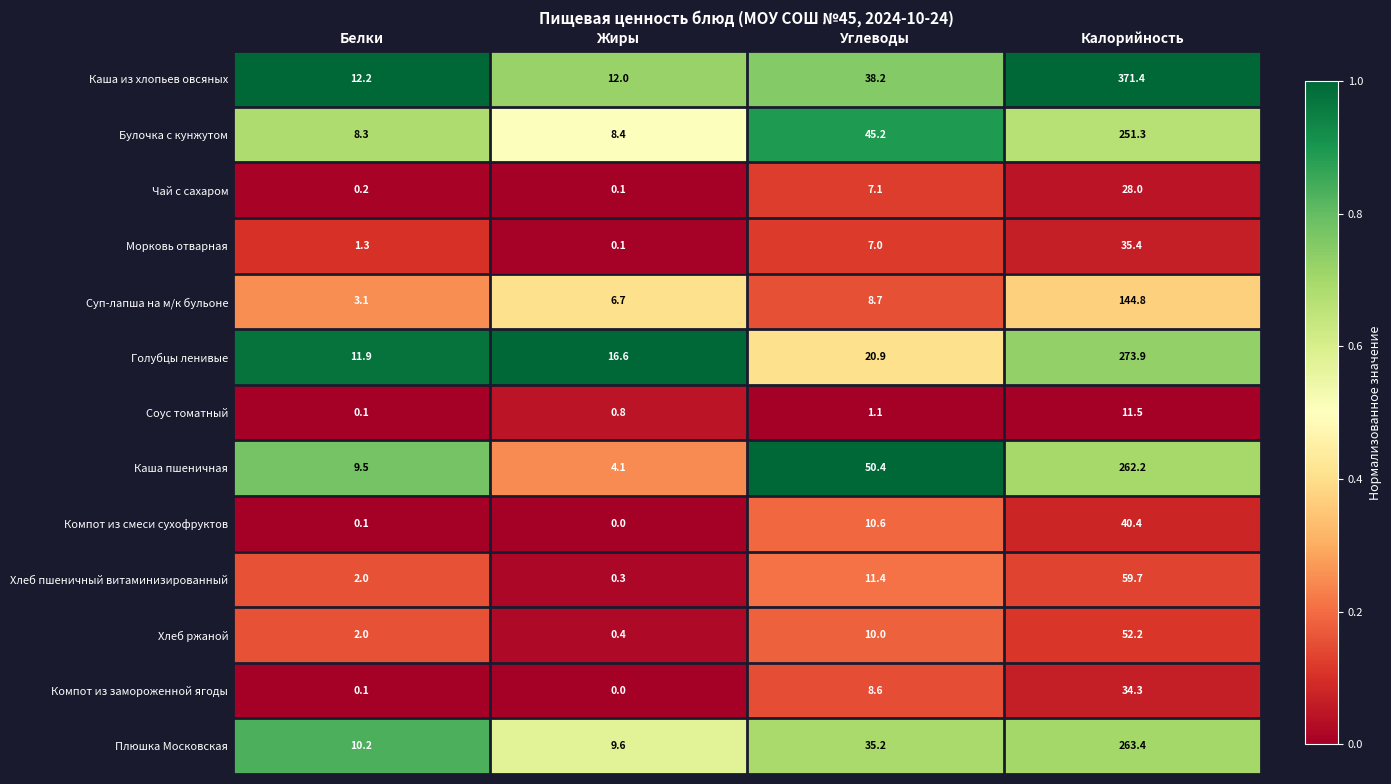

How many distinct data groups are displayed?

13